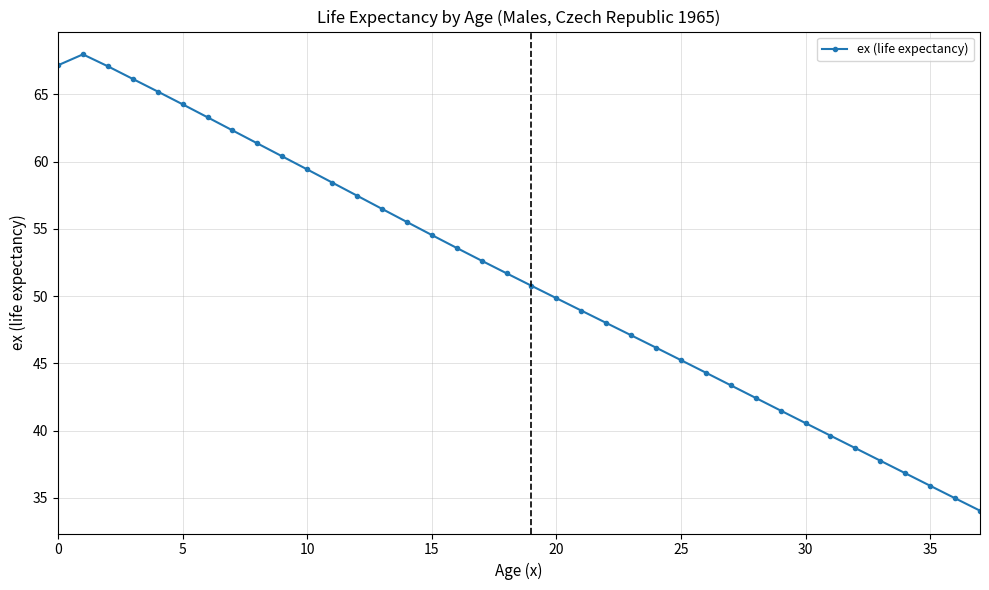

What is the greatest value displayed?

68.0